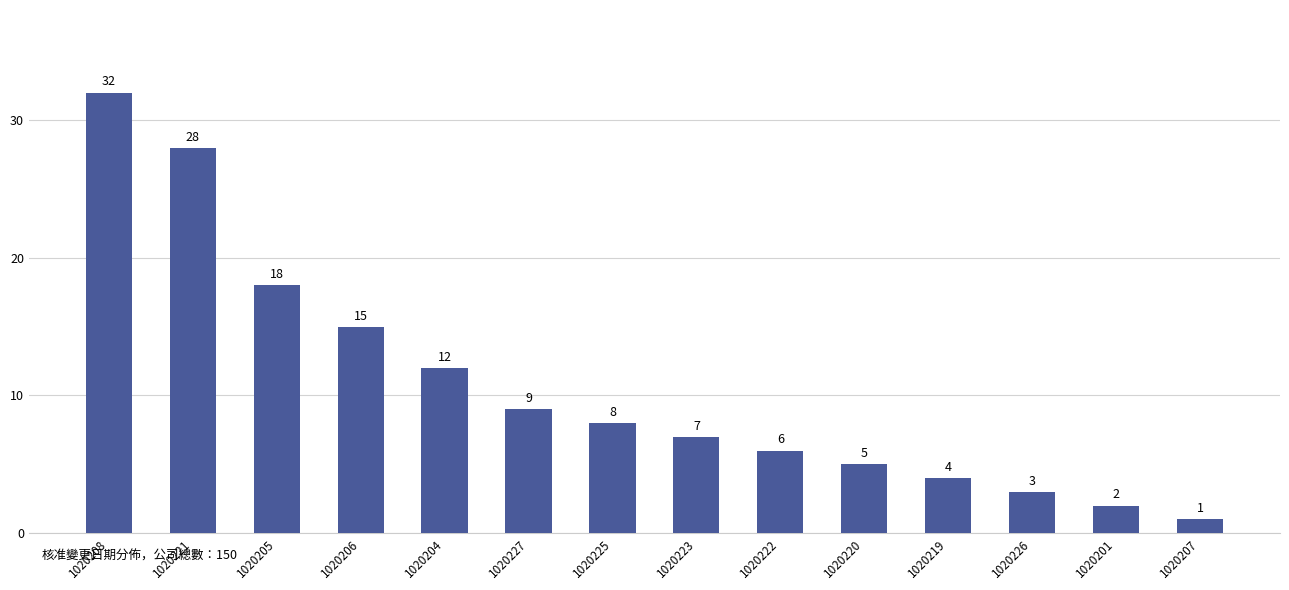

What is the label of the 2nd bar from the right?

1020201